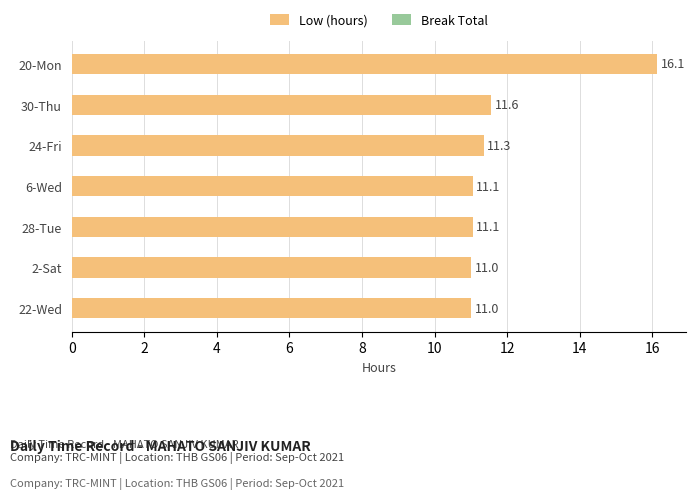

Which has a higher value, 6-Wed or 24-Fri?

24-Fri